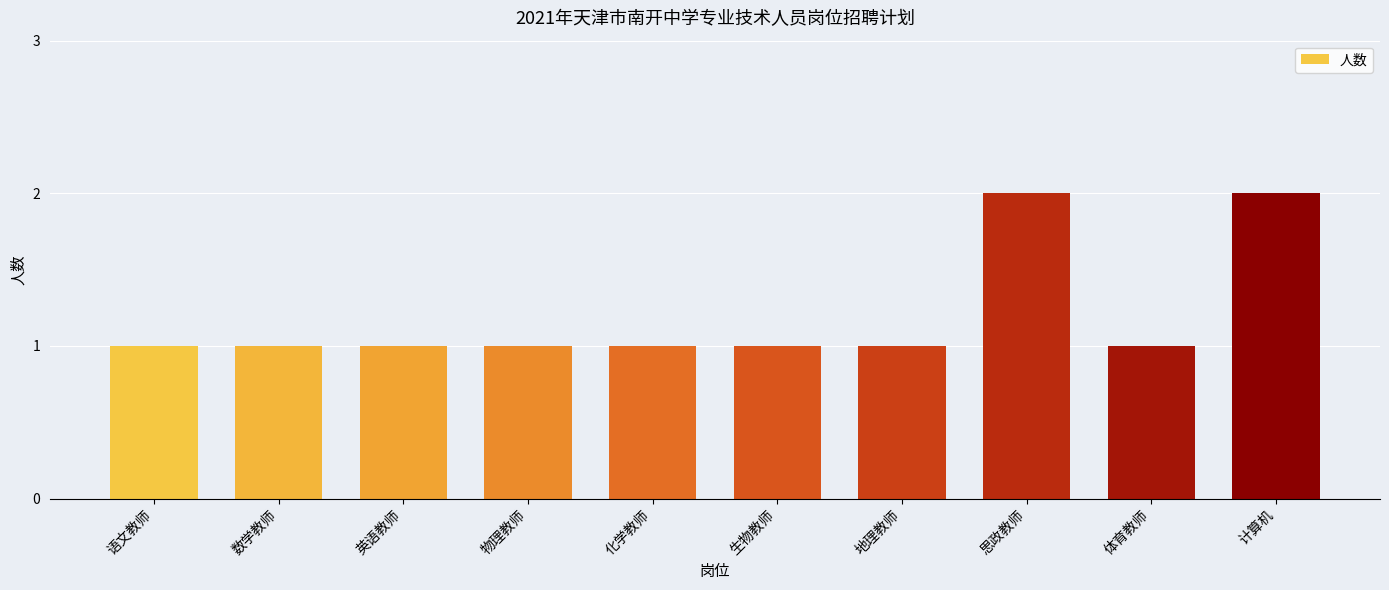

Are the bars grouped side by side (vs. stacked)?

No